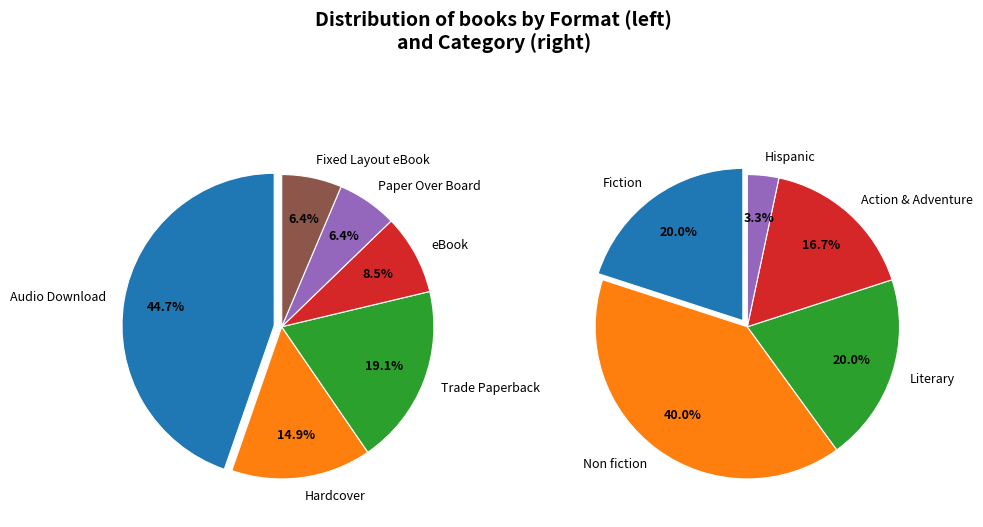

To the nearest percent, what is the combined percentage of eBook and Paper Over Board?

15%